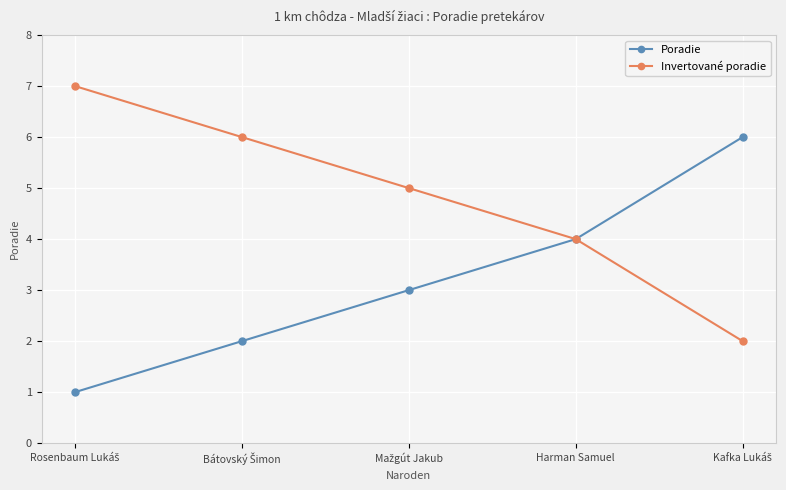

Does the chart have visible grid lines?

Yes